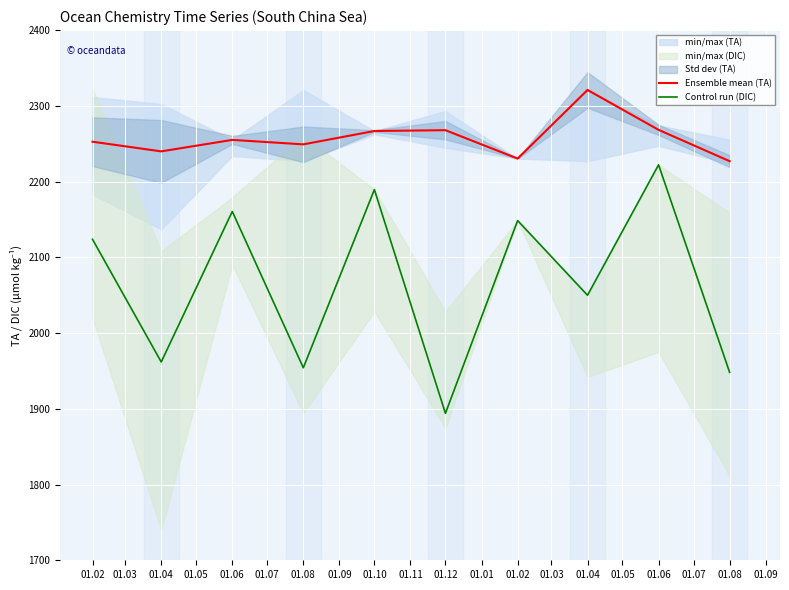

Which series has the widest spread of values?

Control run (DIC)